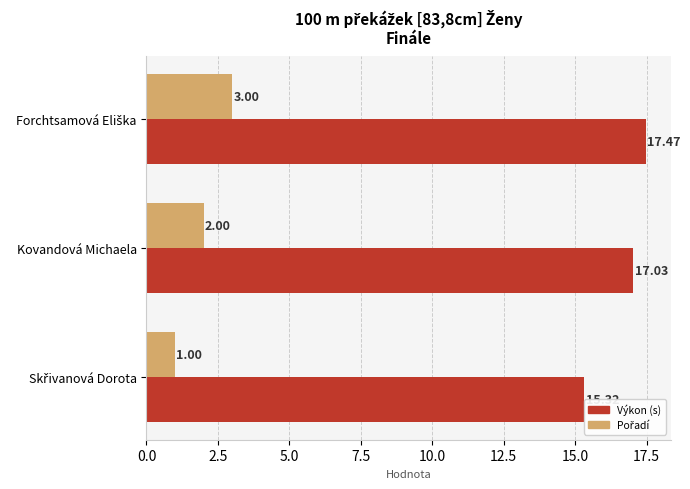

What is the greatest value displayed?

17.5